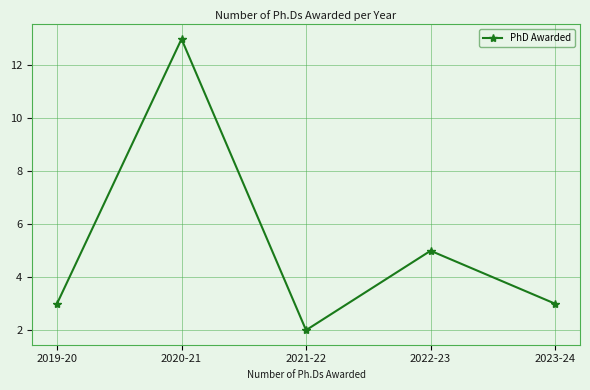

The value at 2019-20 is 3. True or false?

True